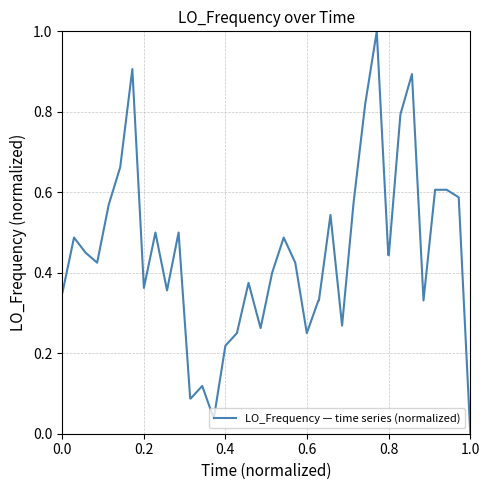

True or false: there are more than 0 points higher than both neighbors.

True